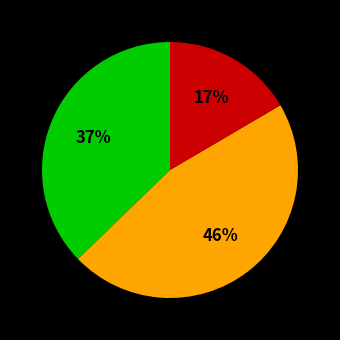

To the nearest percent, what is the average slice percentage?

33%